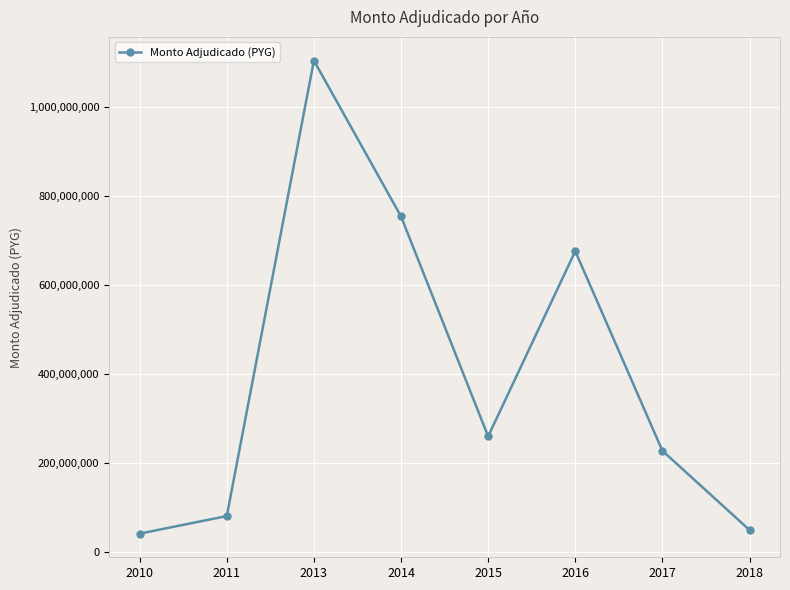

How many interior local peaks (higher than both neighbors) does the data have?

2